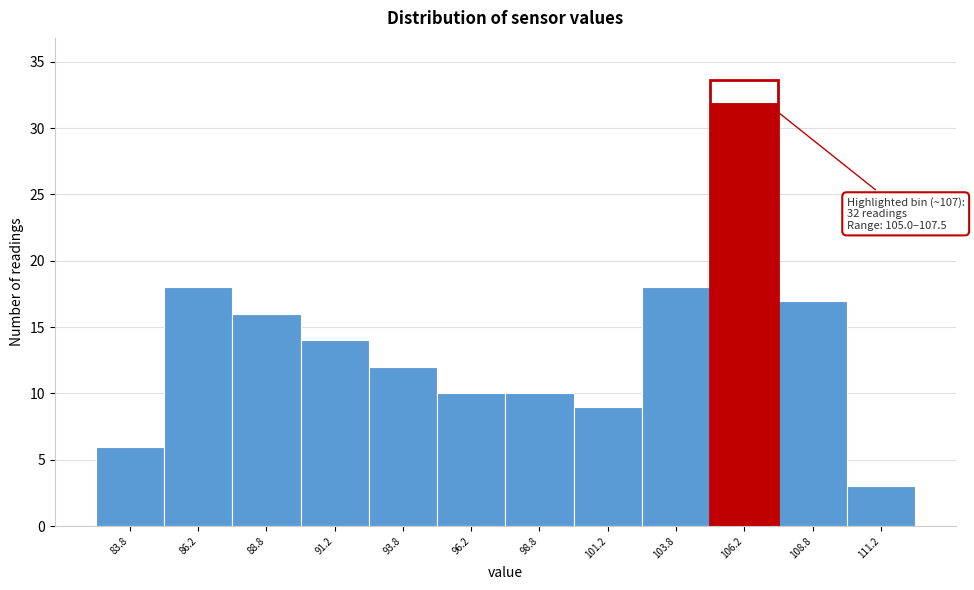

Which range on the x-axis has the tallest bar?

105.0 to 107.5